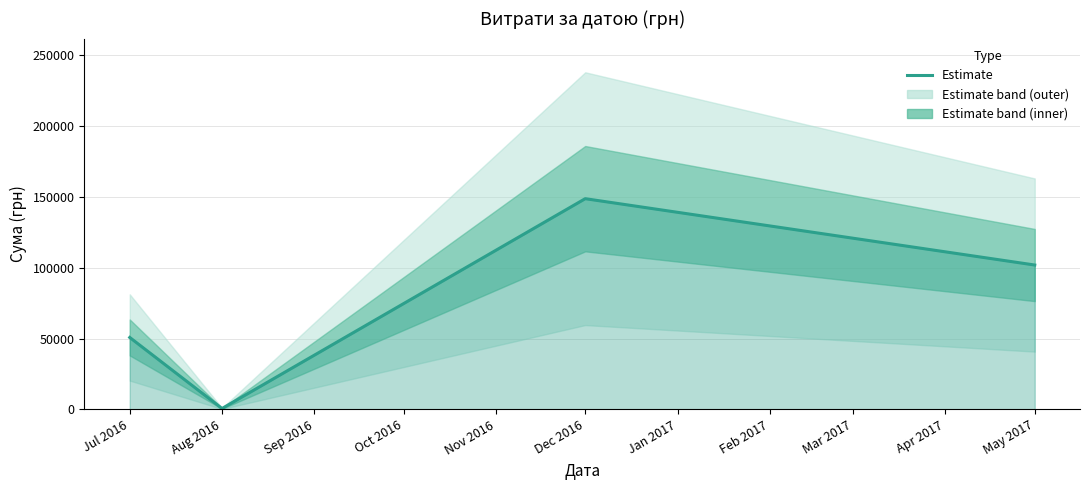

How many data points does each series have?

4